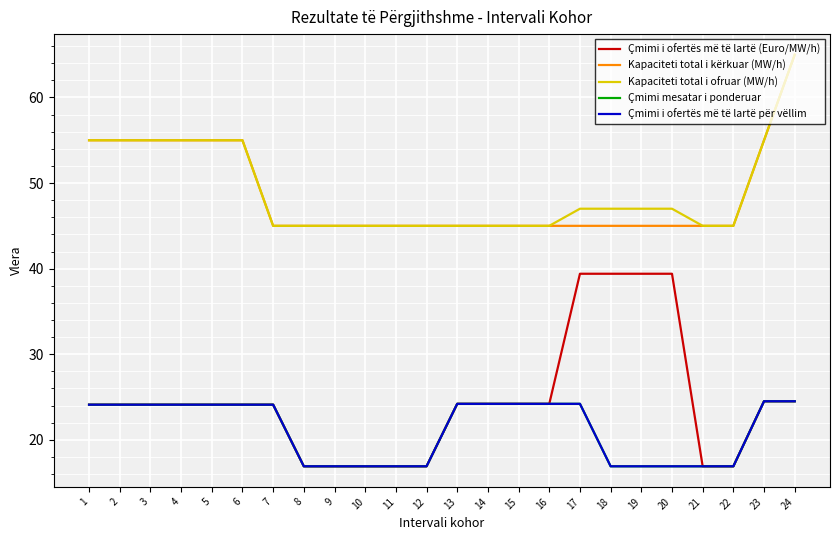

Which series has the widest spread of values?

Çmimi i ofertës më të lartë (Euro/MW/h)